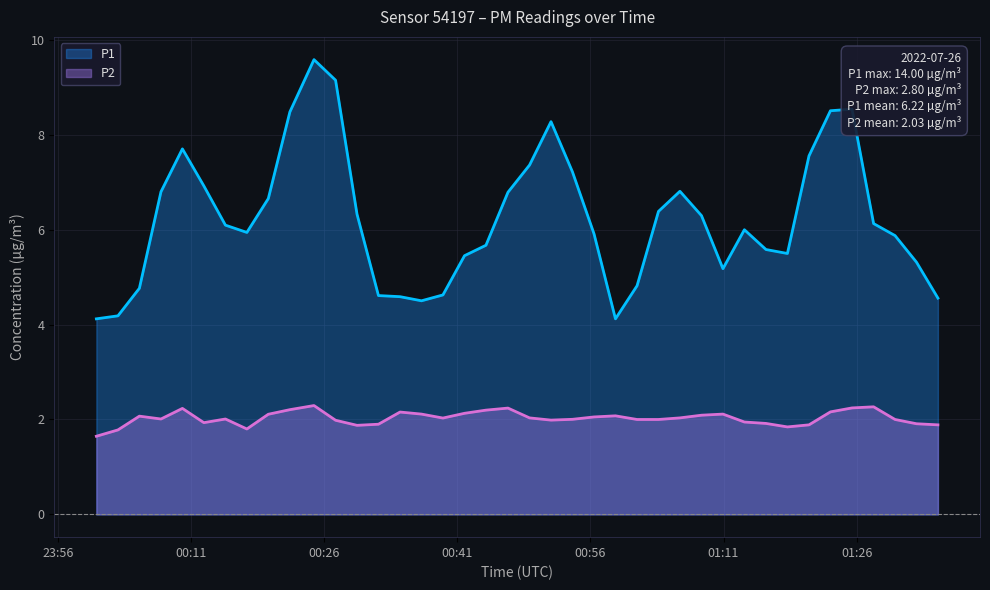

Which series has the widest spread of values?

P1